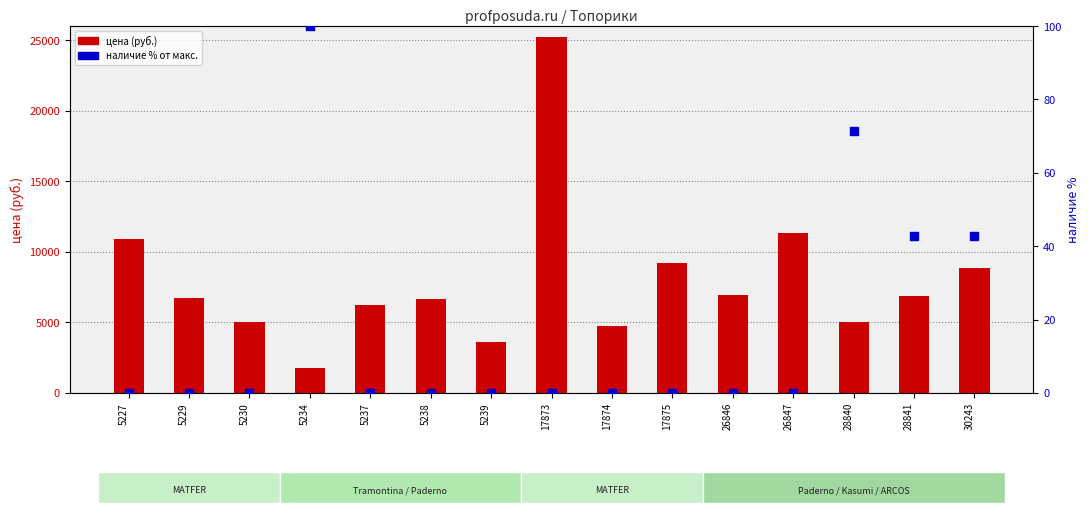

Which series reaches the maximum Y coordinate?

цена (руб.)